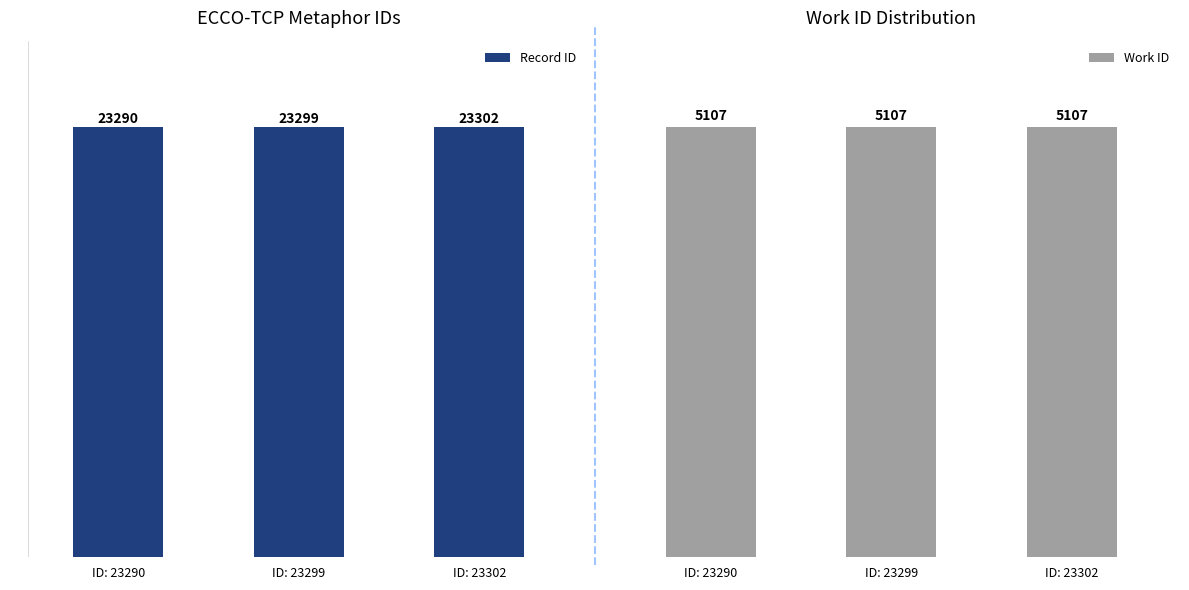

How many data points in Record ID are less than 23299?

1